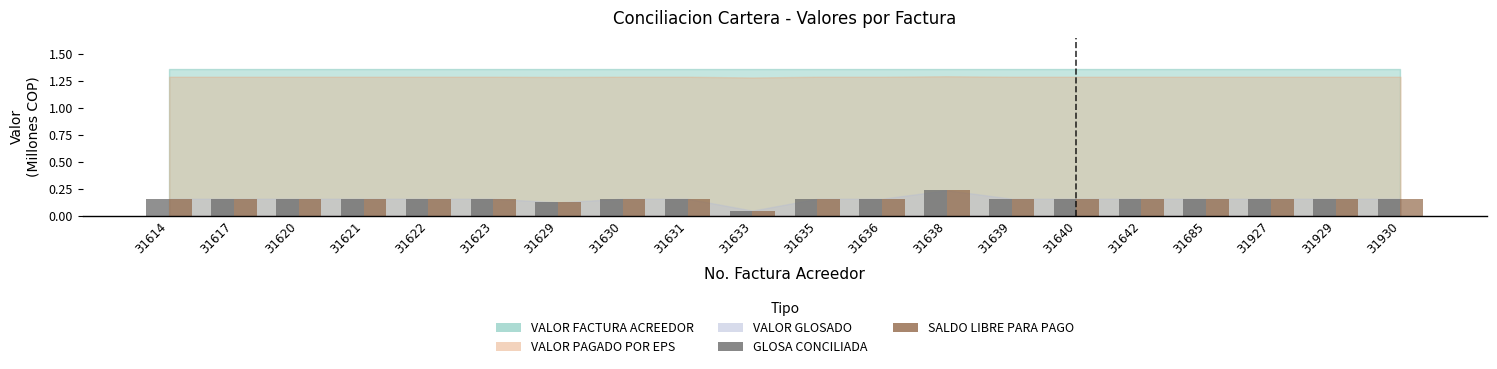

At which category is the sum across all series the highest?

31638